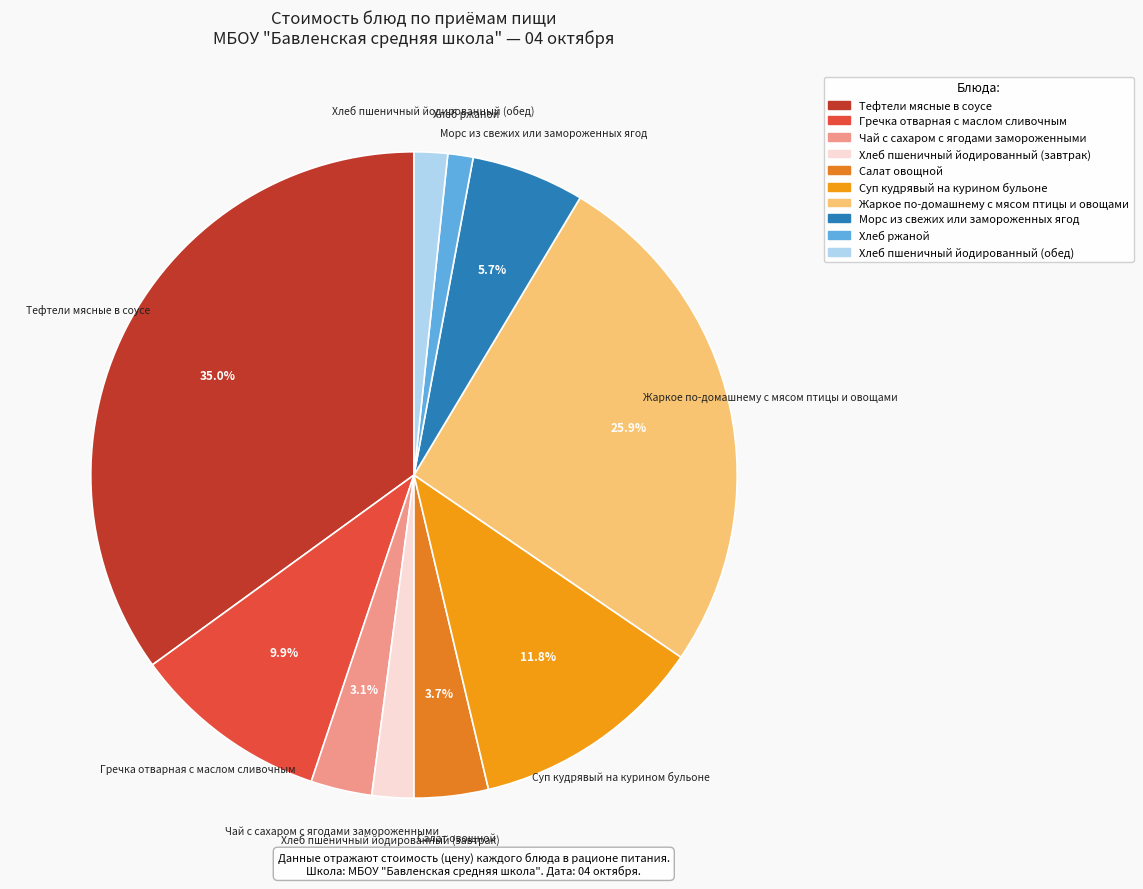

What is the ratio of the value at Хлеб пшеничный йодированный (завтрак) to the value at Гречка отварная с маслом сливочным?

0.2